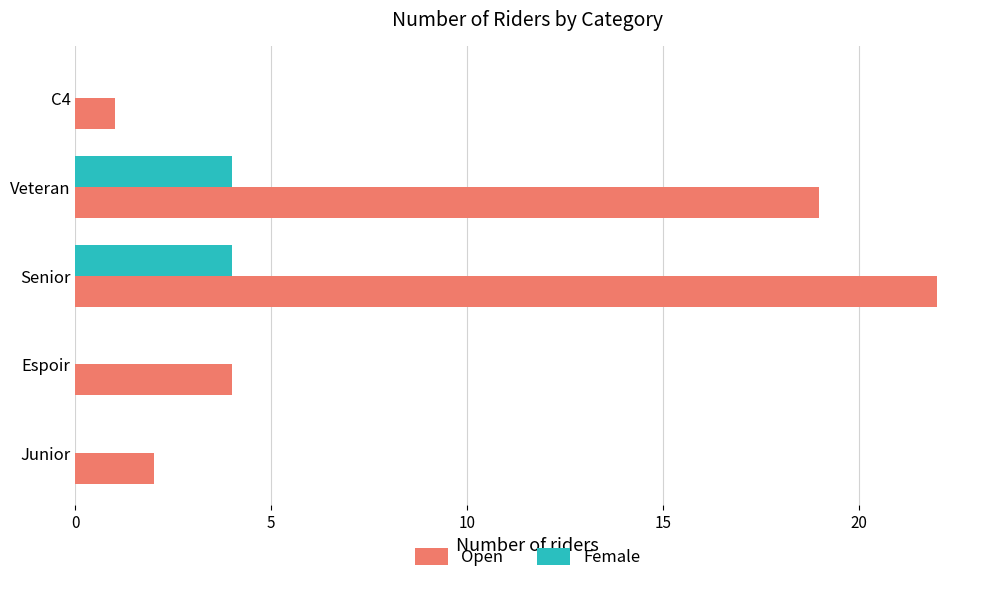

What is the sum of all Female values?

8